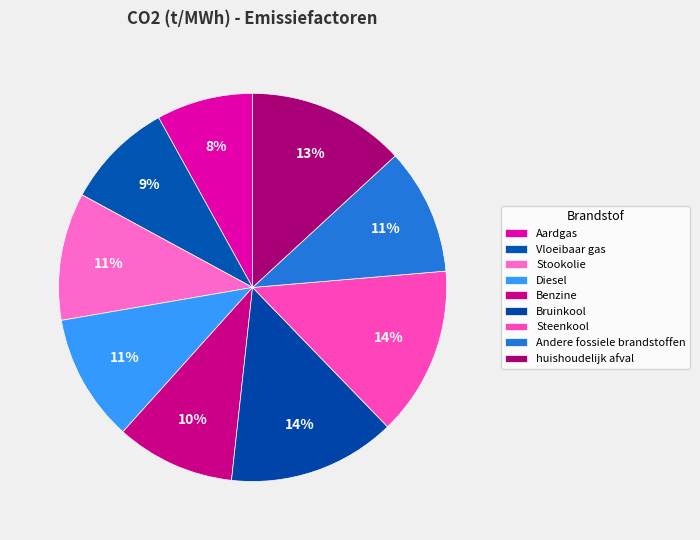

Which slice is the smallest?

Aardgas